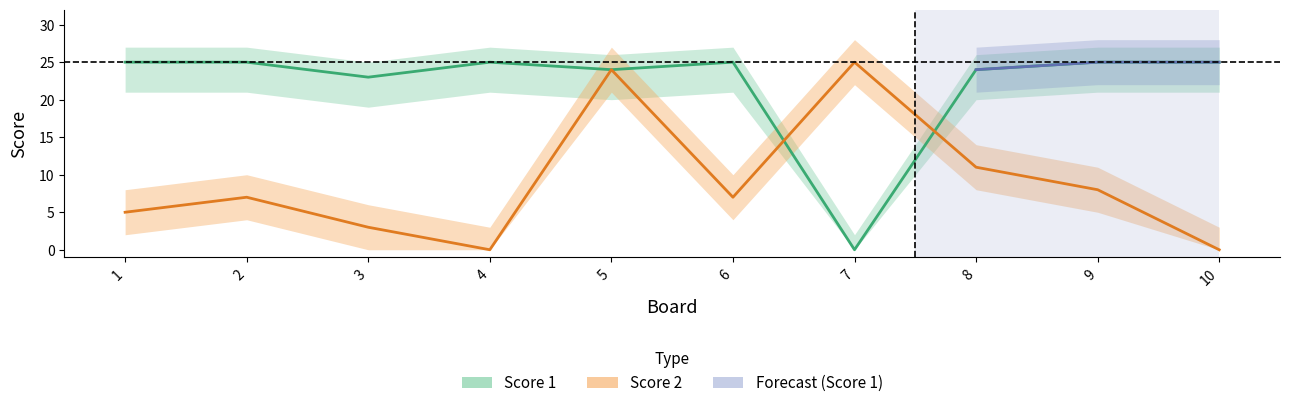

How many interior local peaks does the Score 2 series have?

3